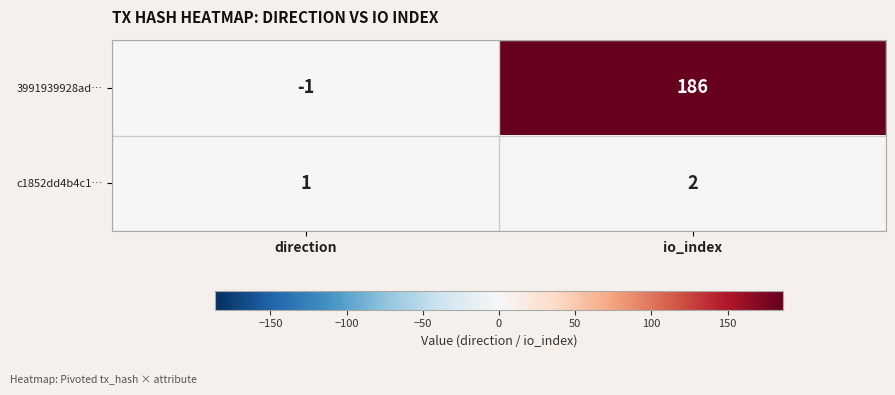

Reading right to left, what are all the values shown in this chart?

3991939928ad…: 186	-1
c1852dd4b4c1…: 2	1